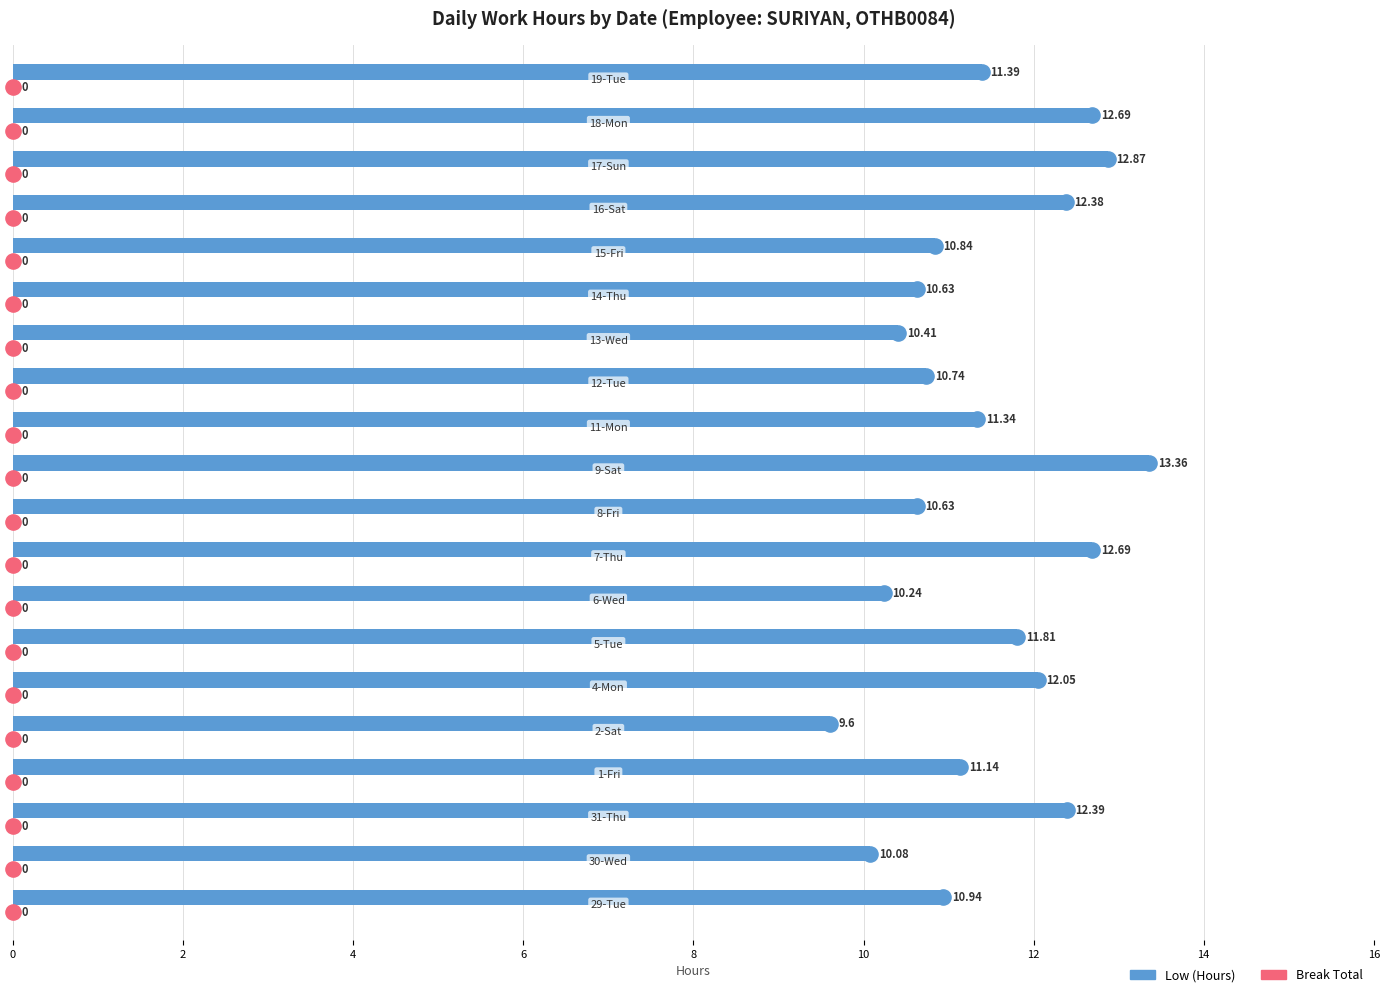

Is the value of Break Total at 0 greater than the value of Low (Hours) at 18?

No